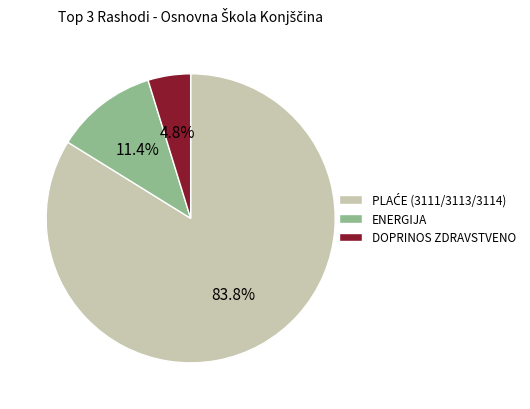

How many slices are in this pie chart?

3